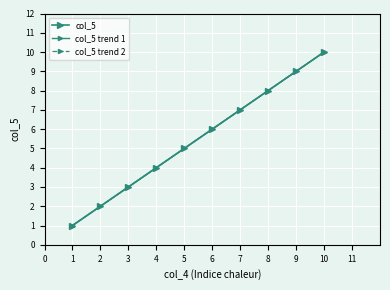

Between 6 and 1, which is larger?

6